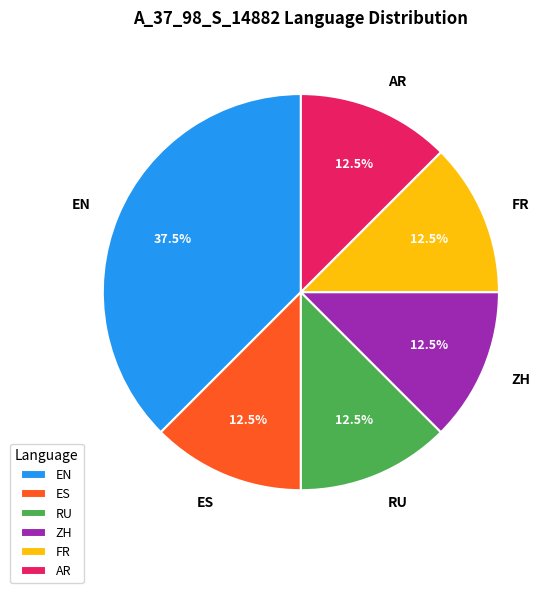

Is it true that ES is 19% of the pie?

False